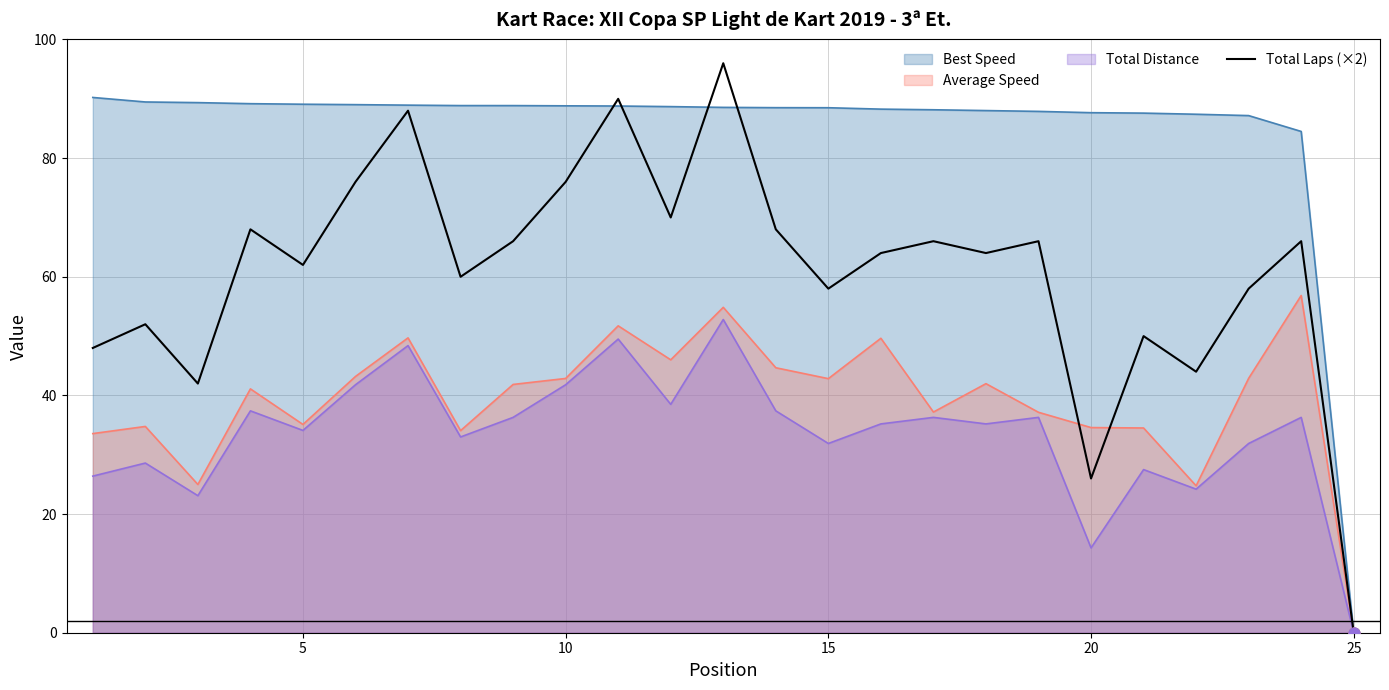

Which series has the largest range (max minus min)?

Total Laps (×2)